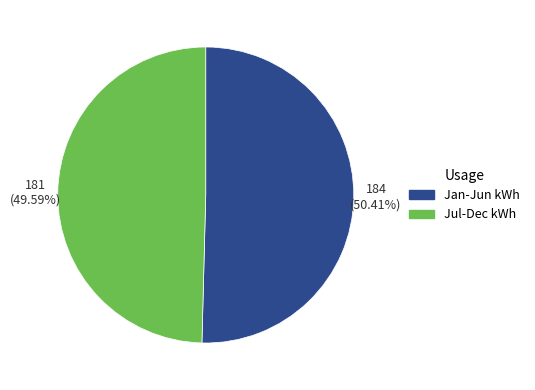

How many segments does this pie chart have?

2